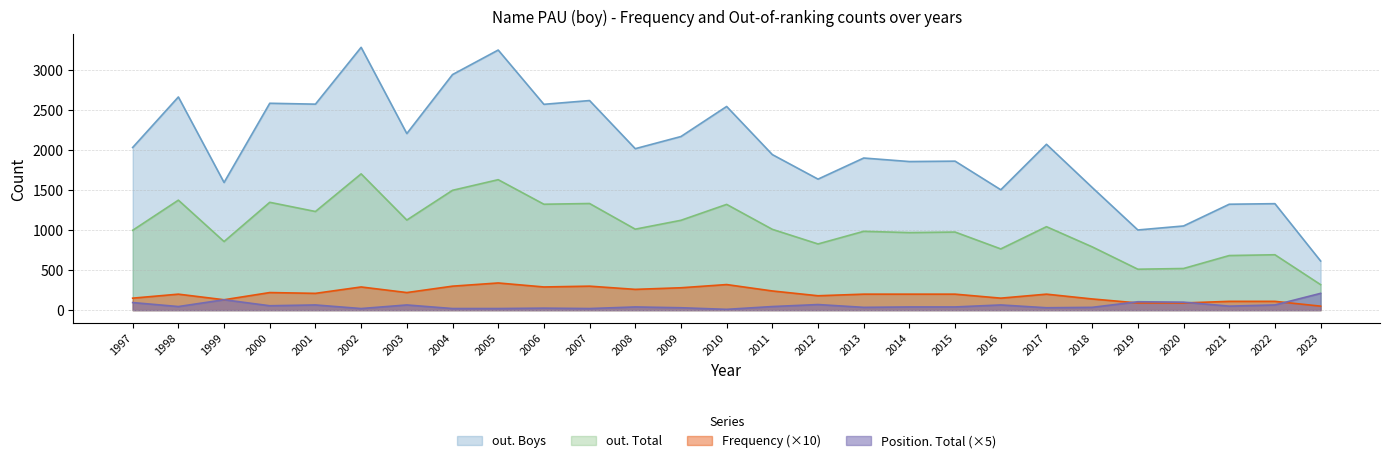

At which label does Frequency first exceed 200?

2000